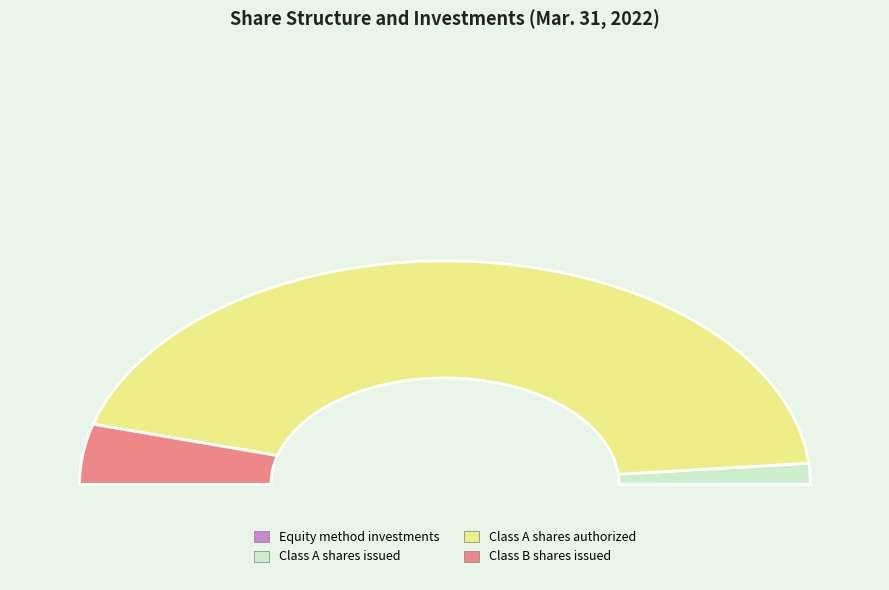

Is there any slice that represents more than half of the pie?

Yes